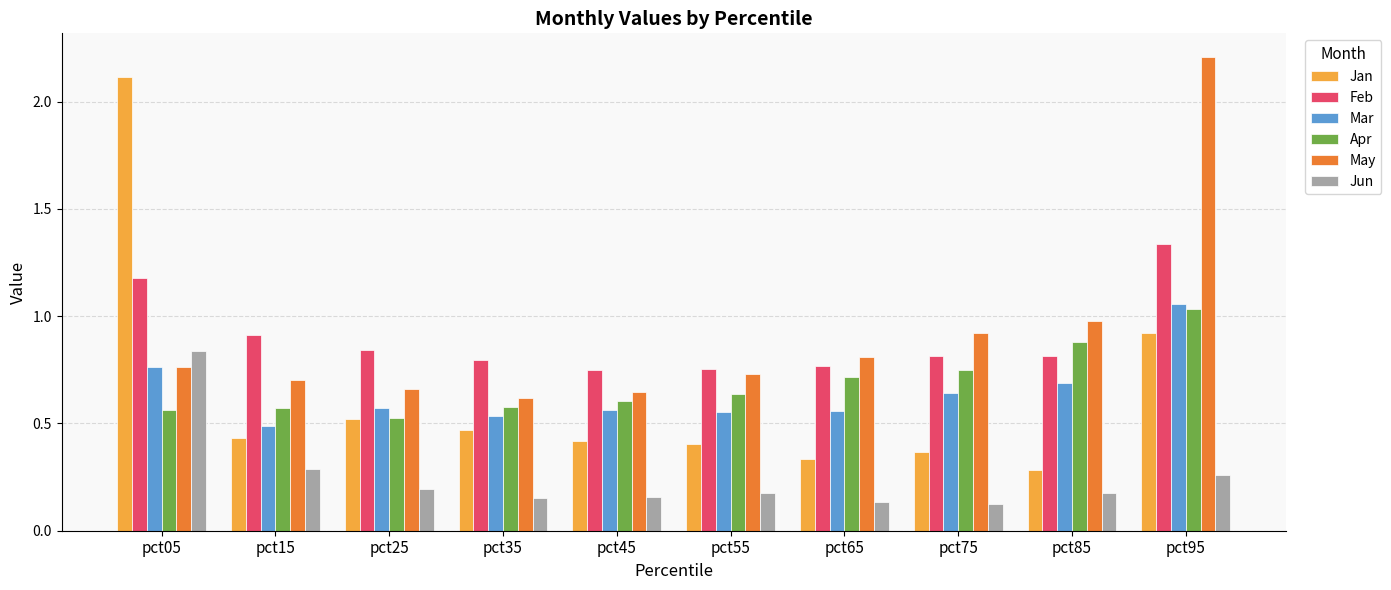

At pct95, list the series in order from smallest to largest.

Jun, Jan, Apr, Mar, Feb, May